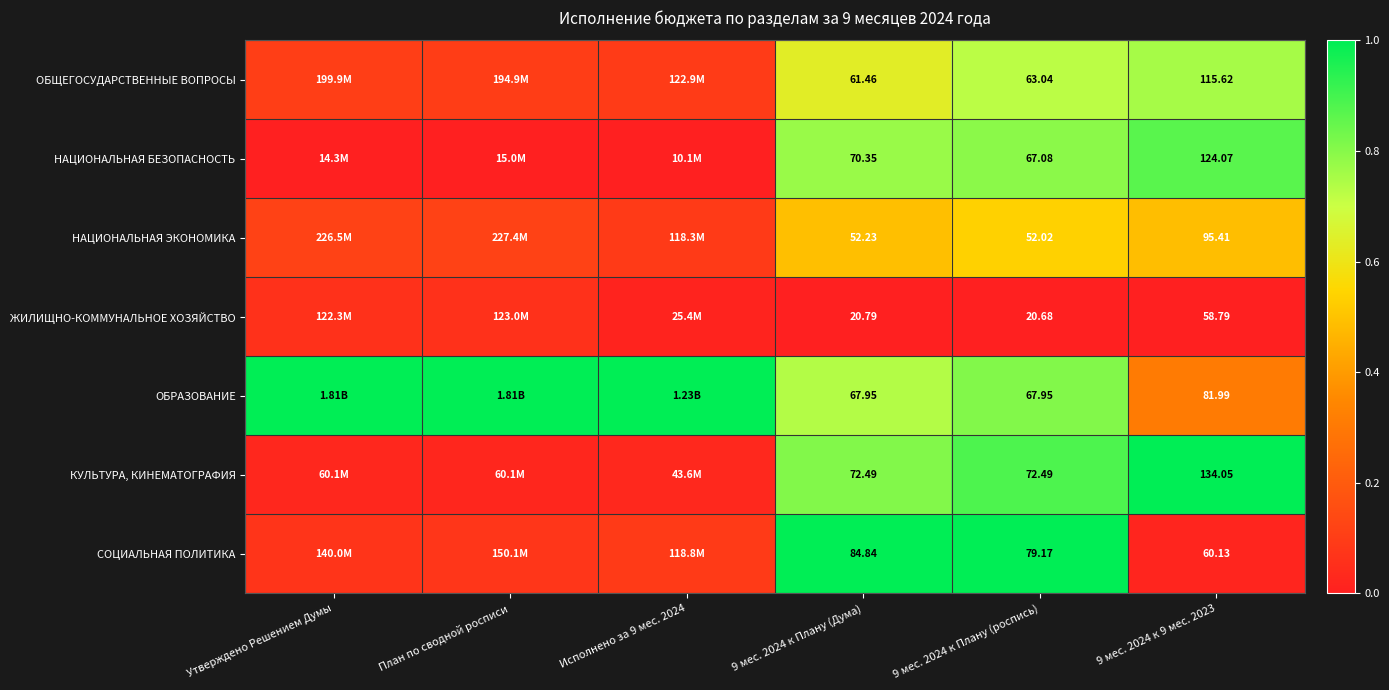

List the labels in order of СОЦИАЛЬНАЯ ПОЛИТИКА value, smallest first.

9 мес. 2024 к 9 мес. 2023, Утверждено Решением Думы, План по сводной росписи, Исполнено за 9 мес. 2024, 9 мес. 2024 к Плану (Дума), 9 мес. 2024 к Плану (роспись)